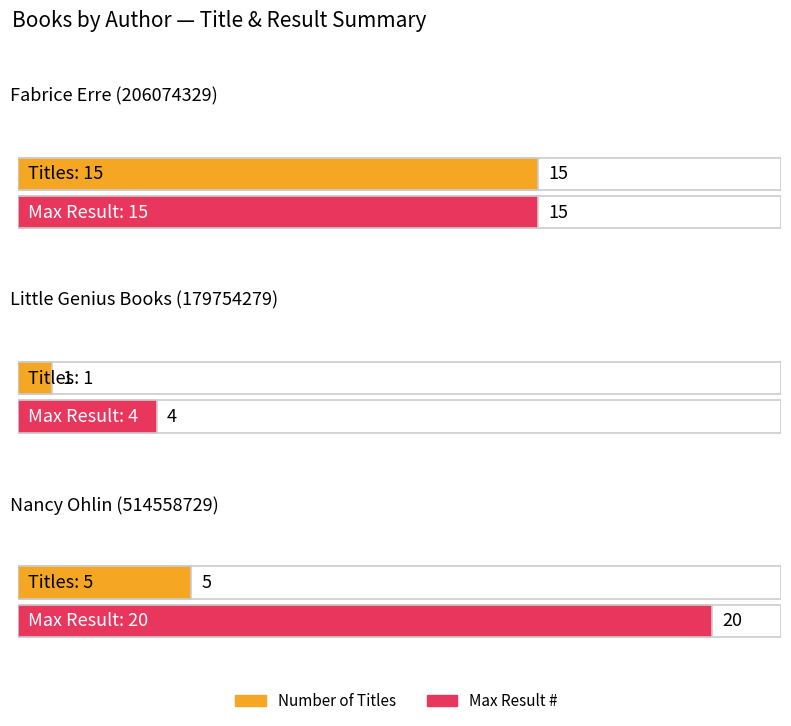

Read the Nancy Ohlin (514558729) value at Little Genius Books (179754279), to the nearest 10.

20